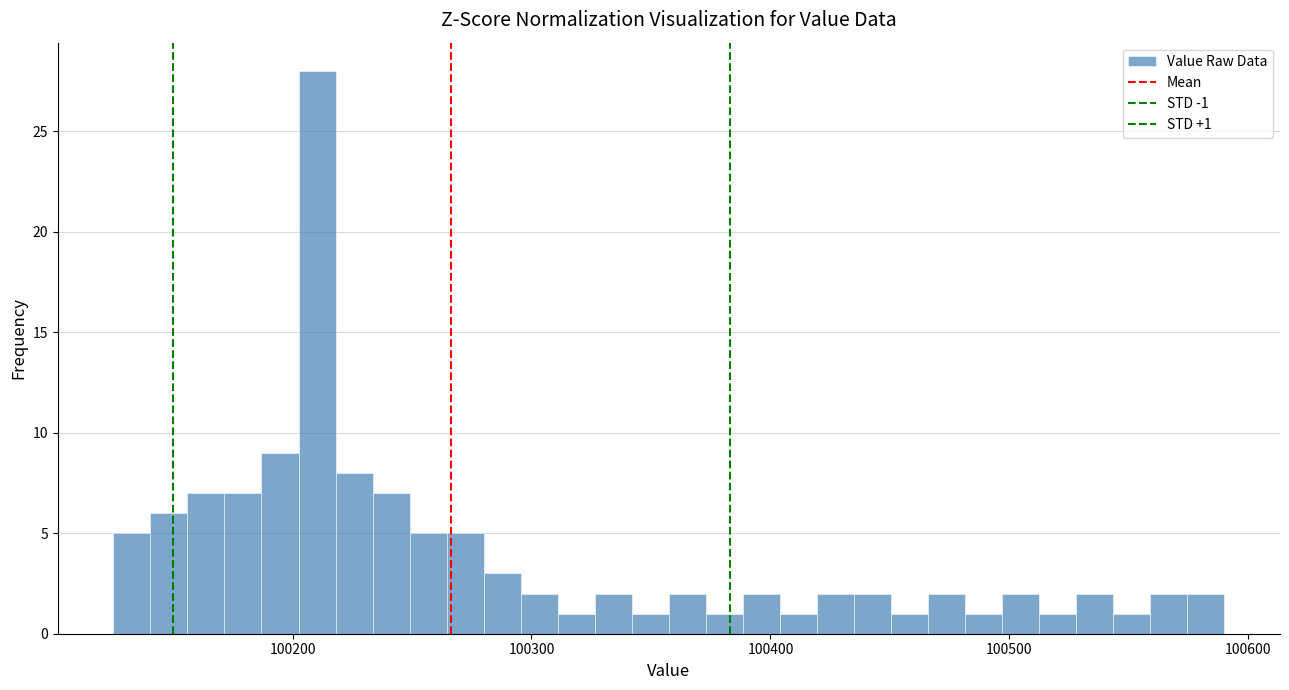

Around what value on the x-axis is the tallest bar? Give the approximate position of its centre, as read against the axis.

100210